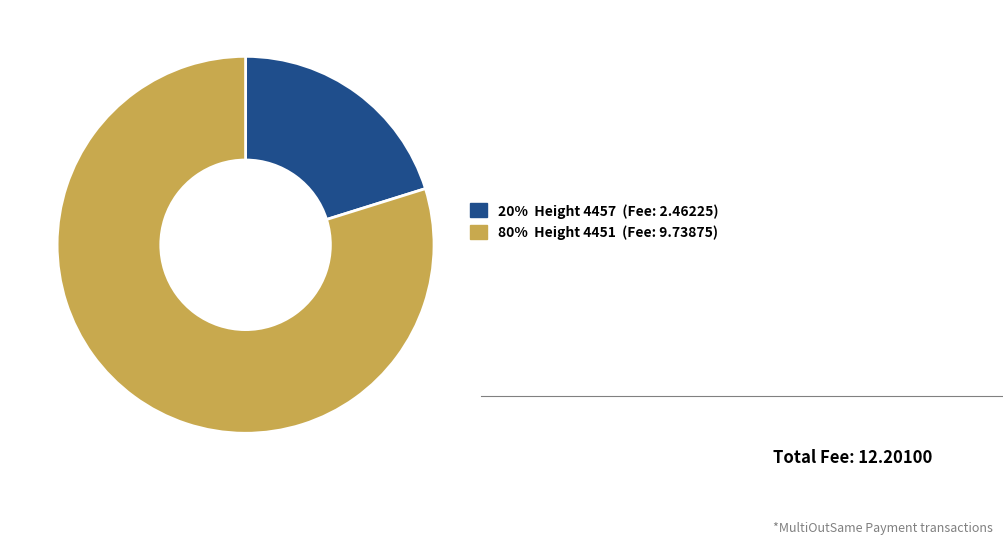

Is there any slice that represents more than half of the pie?

Yes